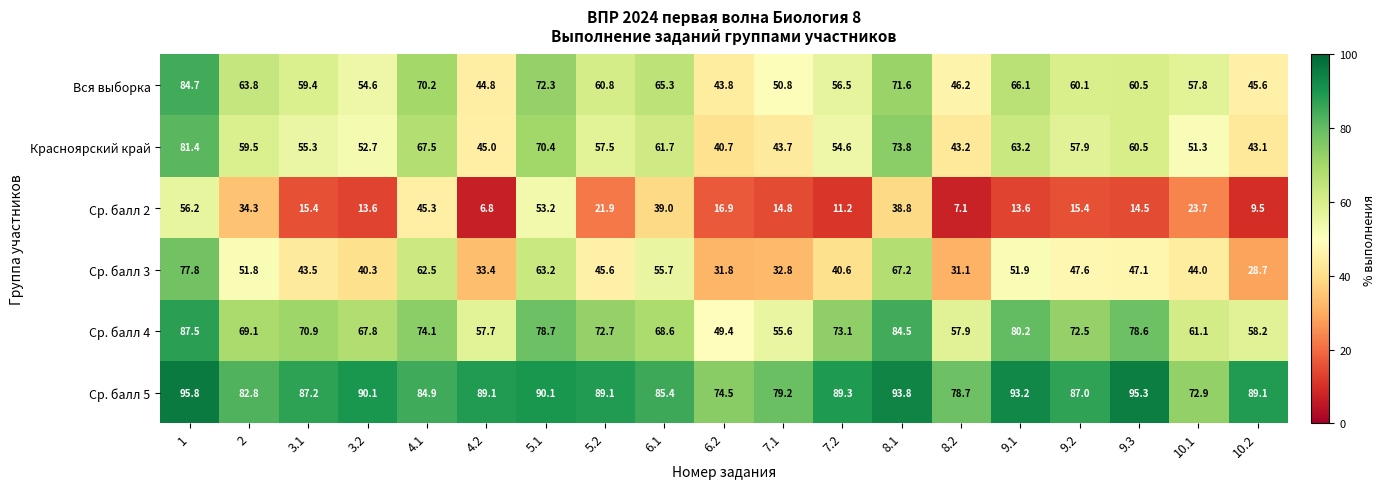

Count the number of data series in this chart.

6